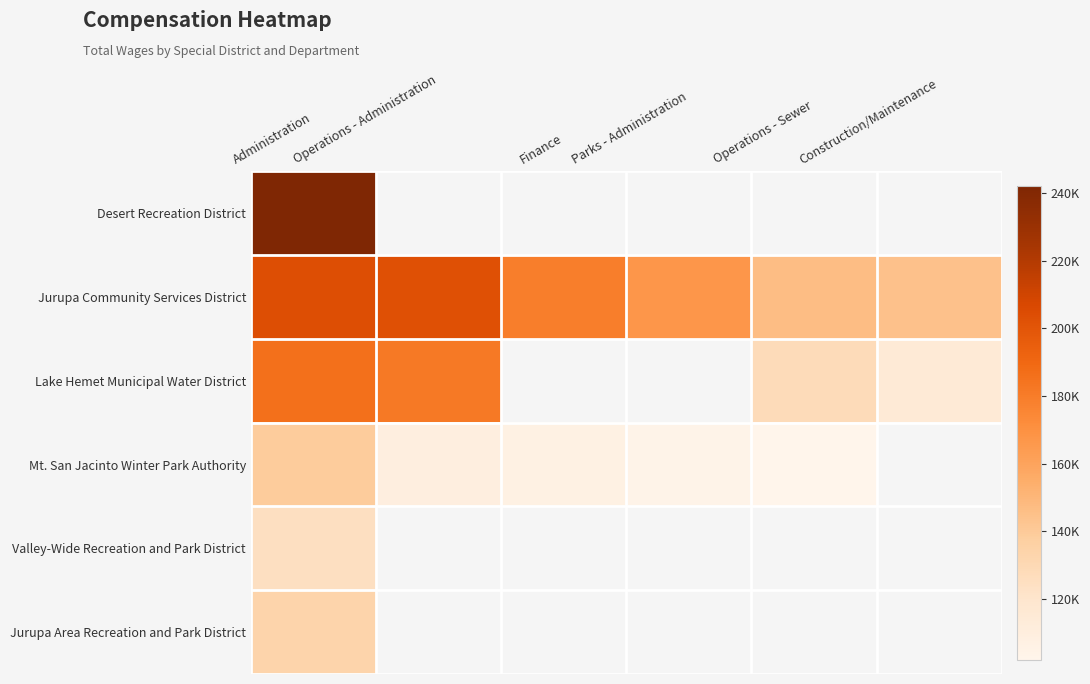

How many values in the Mt. San Jacinto Winter Park Authority series are below 106558?

2